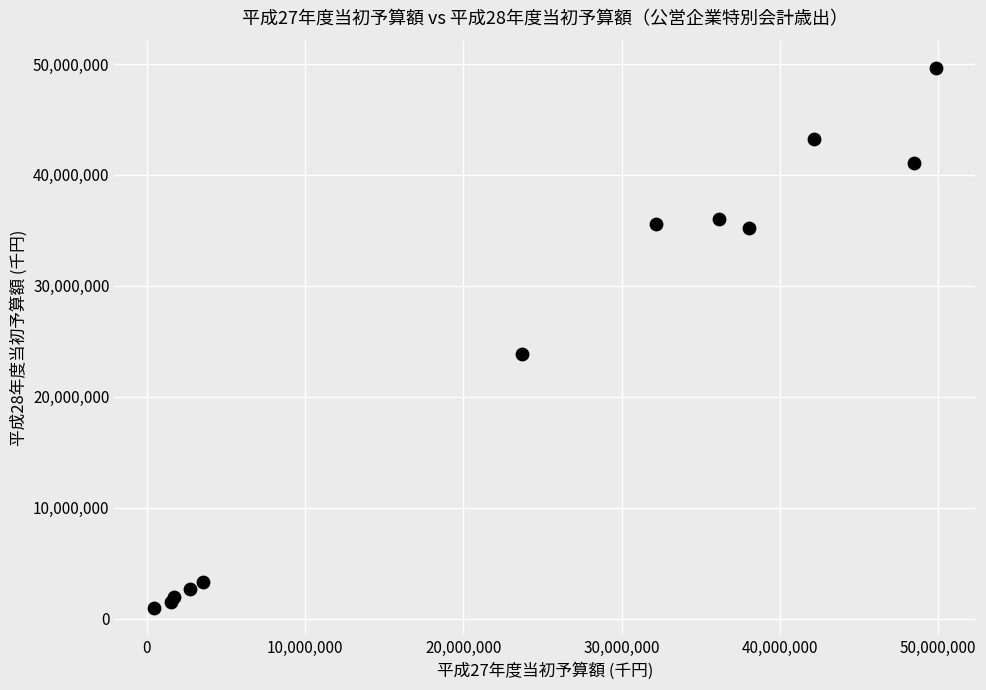

What Y value in the scatter plot is closest to 25305500?

23855000